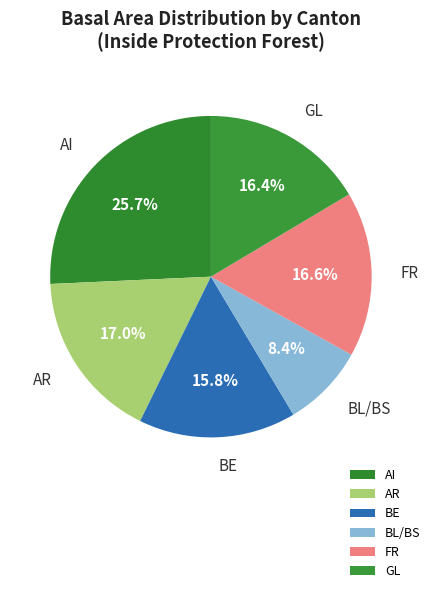

Combined, what portion of the pie is AR and FR?

33.6%